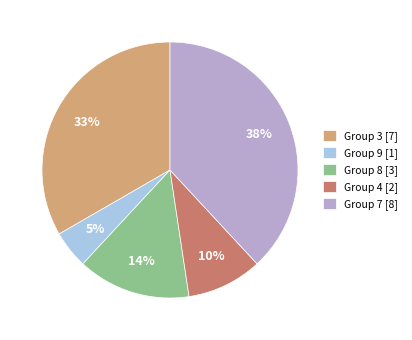

What is the smallest slice in the pie chart?

Group 9 [1]